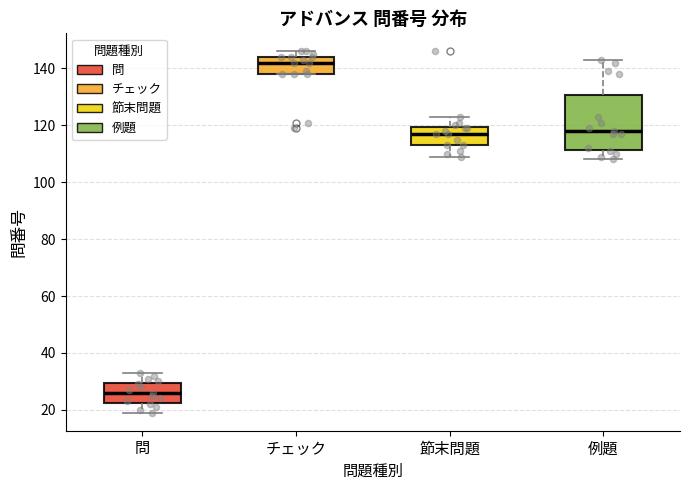

Reading left to right, read every box against the y-axis: the position of its median line, the range the box covers, and the ends of its whiskers. The values are not printed on the chart, so give them approximately, as read against the axis.

問: median 26, box 22 to 30, whiskers 20 to 34
チェック: median 142, box 138 to 144, whiskers 138 to 146
節末問題: median 118, box 114 to 120, whiskers 110 to 124
例題: median 118, box 112 to 130, whiskers 108 to 144